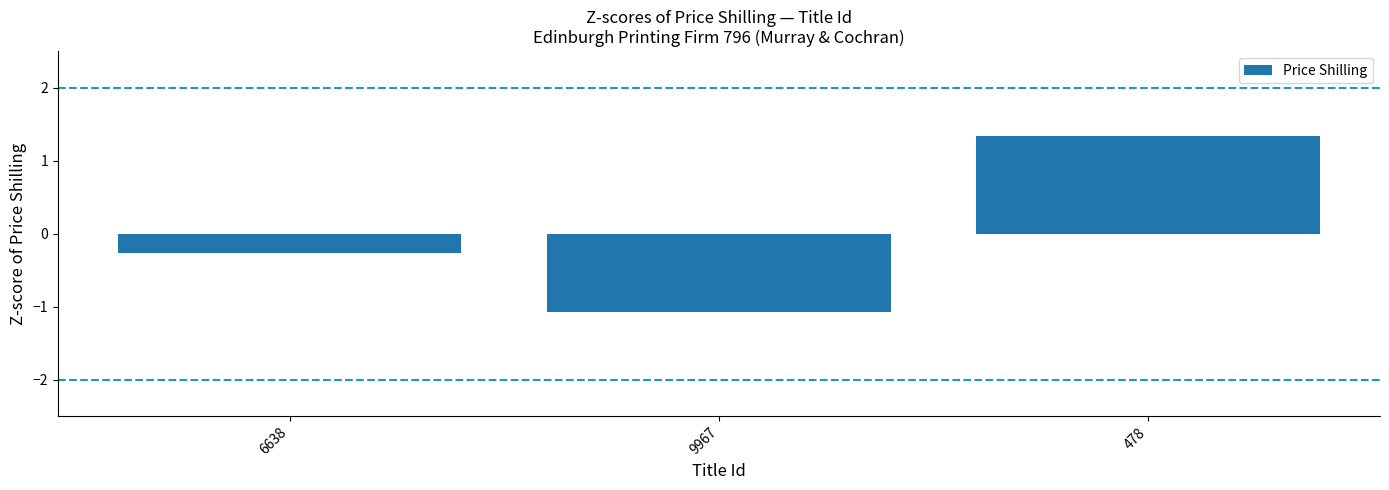

Which category has the highest value across all series?

478